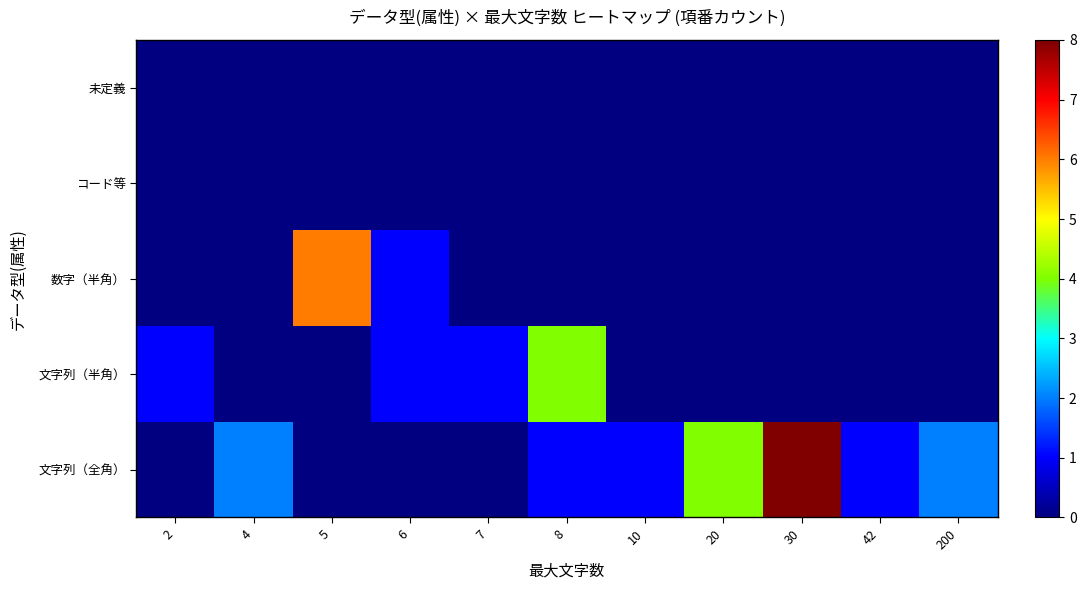

How many data points does each series have?

11